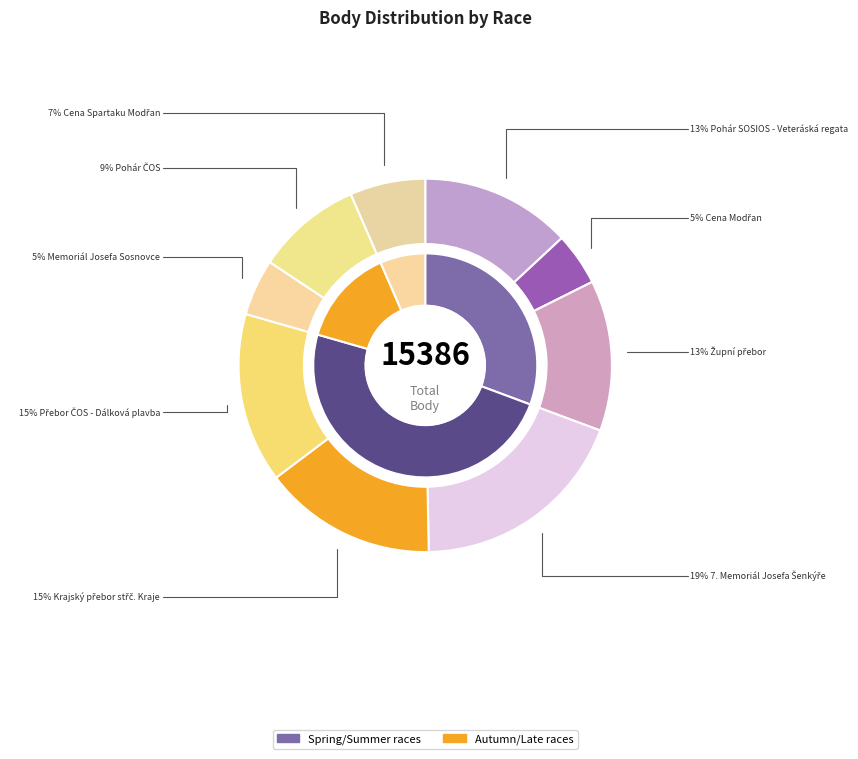

Which has a higher value, Přebor ČOS - Dálková plavba or Cena Modřan?

Přebor ČOS - Dálková plavba